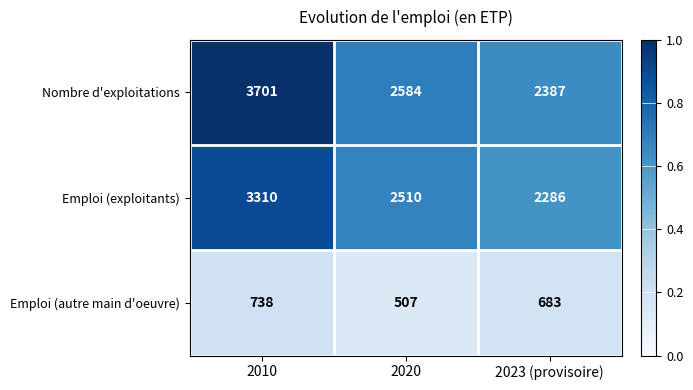

Reading left to right, extract all data points from this chart.

Nombre d'exploitations: 3701	2584	2387
Emploi (exploitants): 3310	2510	2286
Emploi (autre main d'oeuvre): 738	507	683